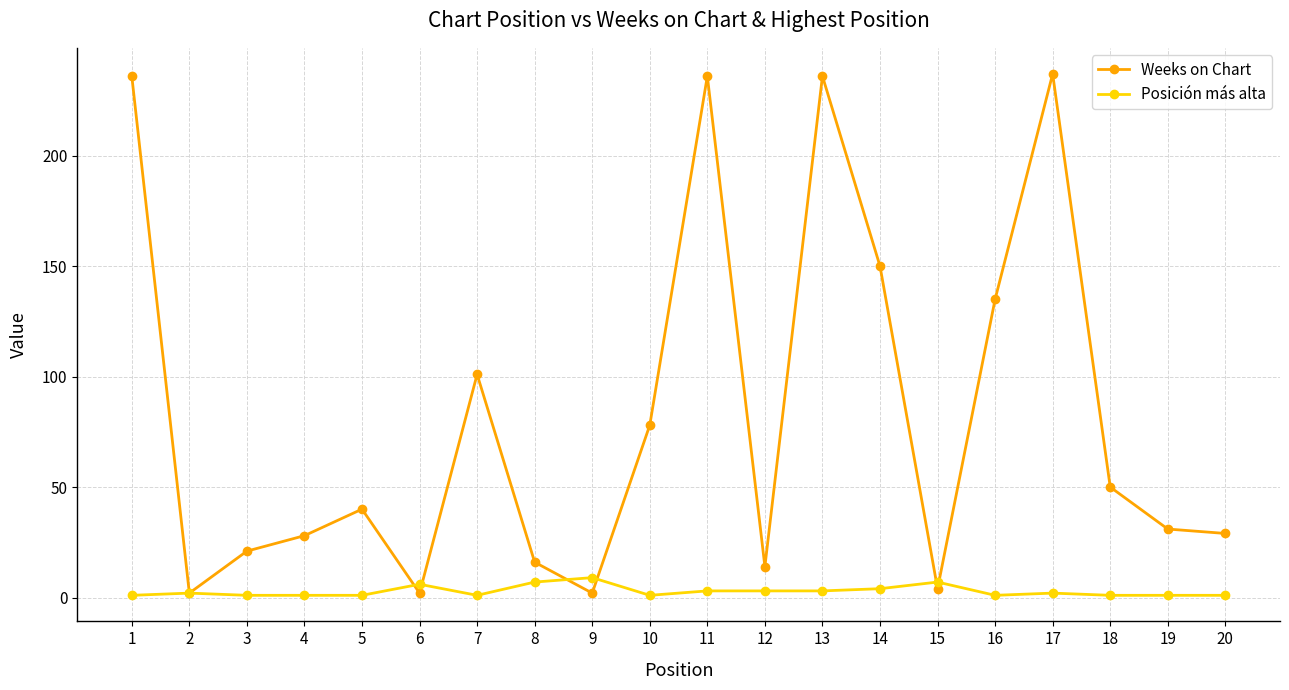

True or false: Weeks on Chart has a value of 2 at 6.

True